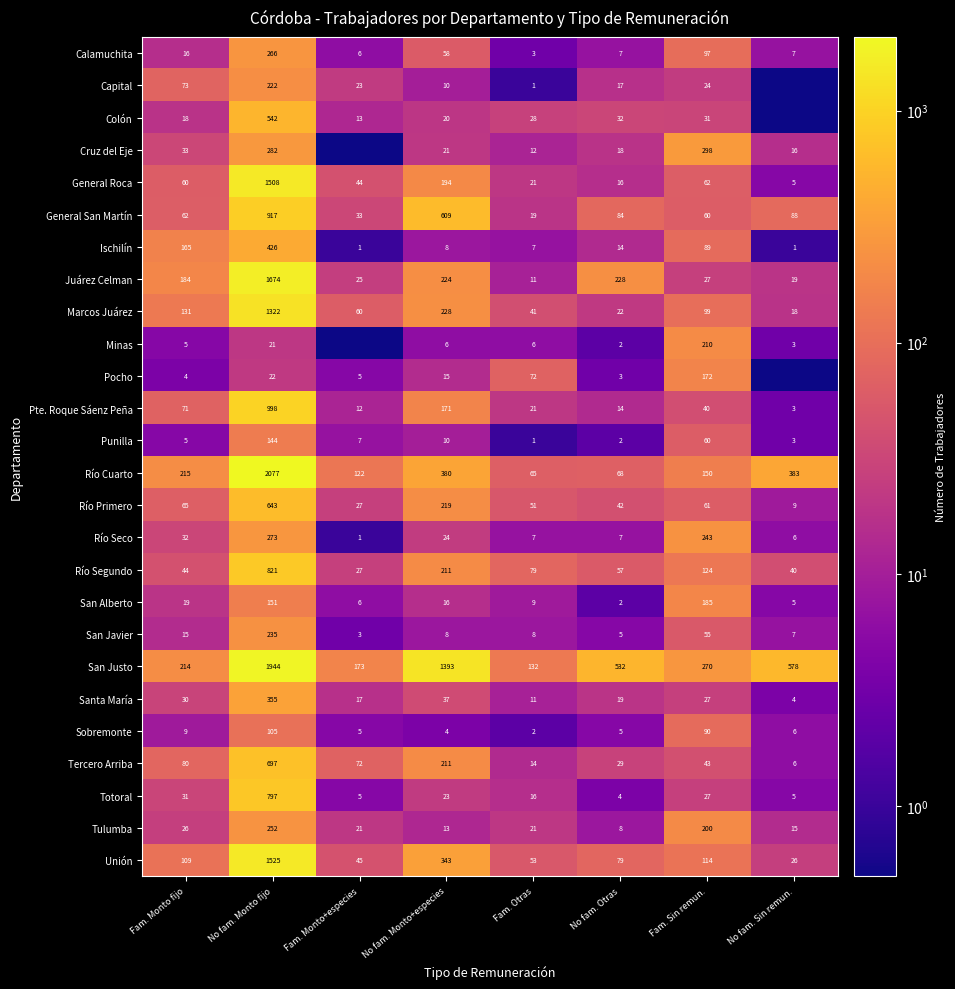

What is the difference between the General San Martín values at No fam. Otras and Fam. Monto+especies?

51.0